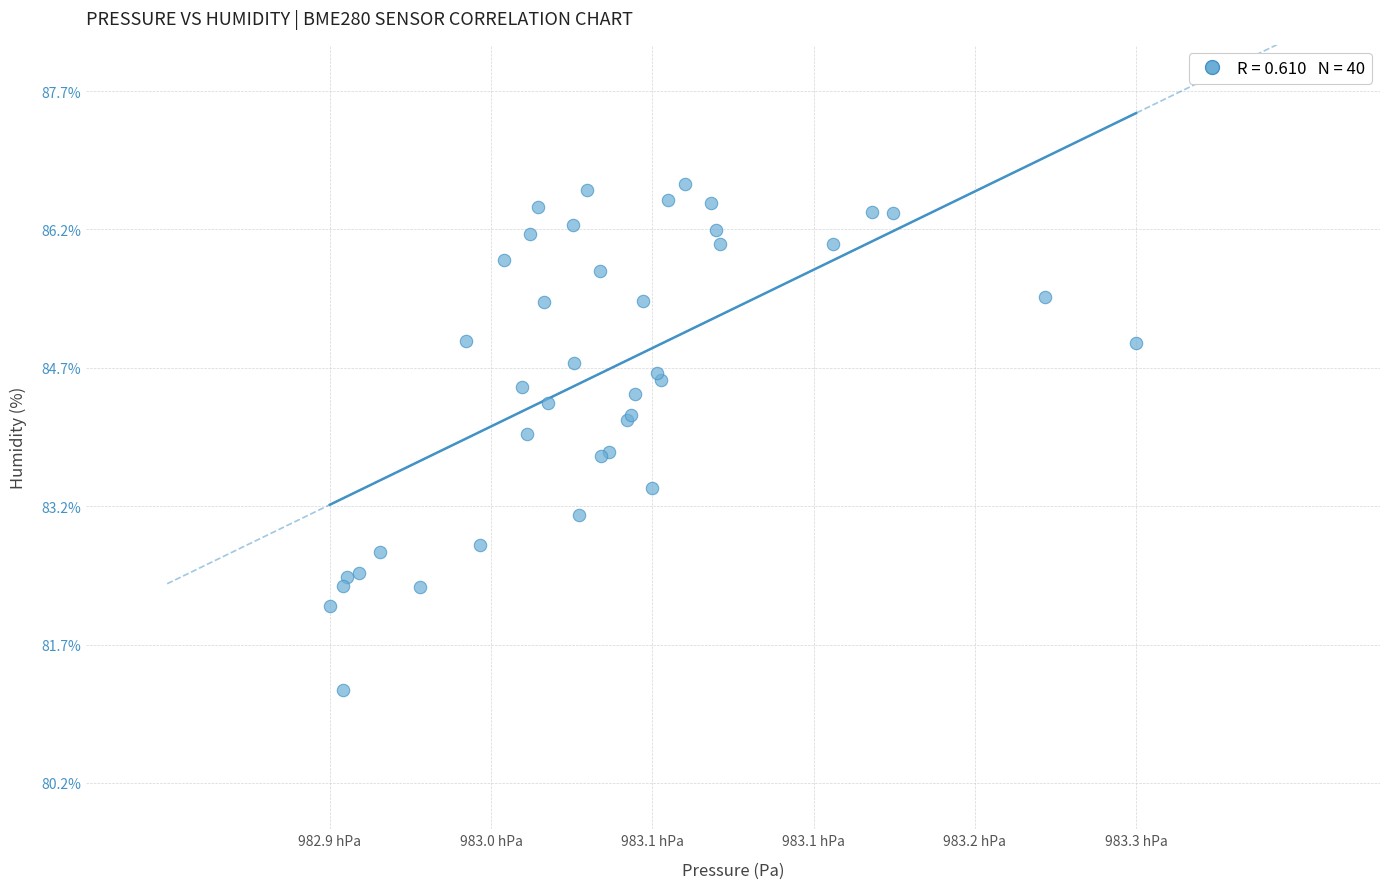

What Y value in the scatter plot is closest to 83?

83.1